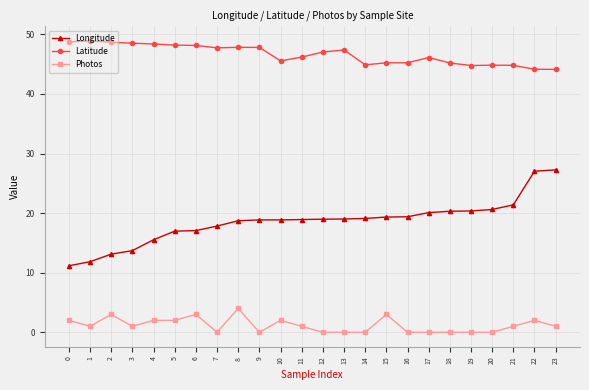

Which series has the largest total across all categories?

Latitude